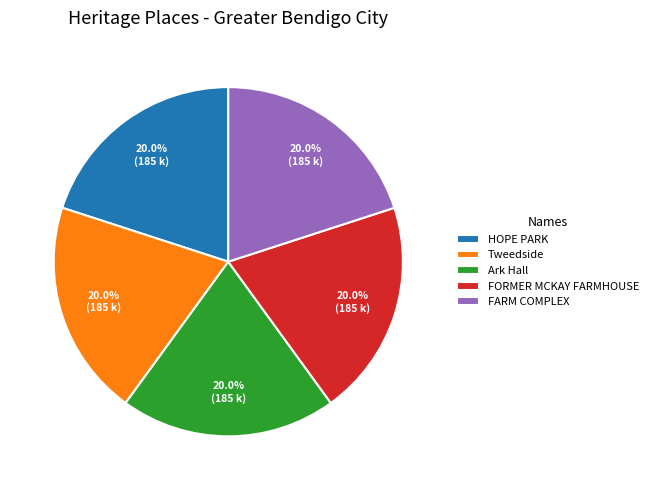

What is the total percentage of FARM COMPLEX and FORMER MCKAY FARMHOUSE?

40.0%